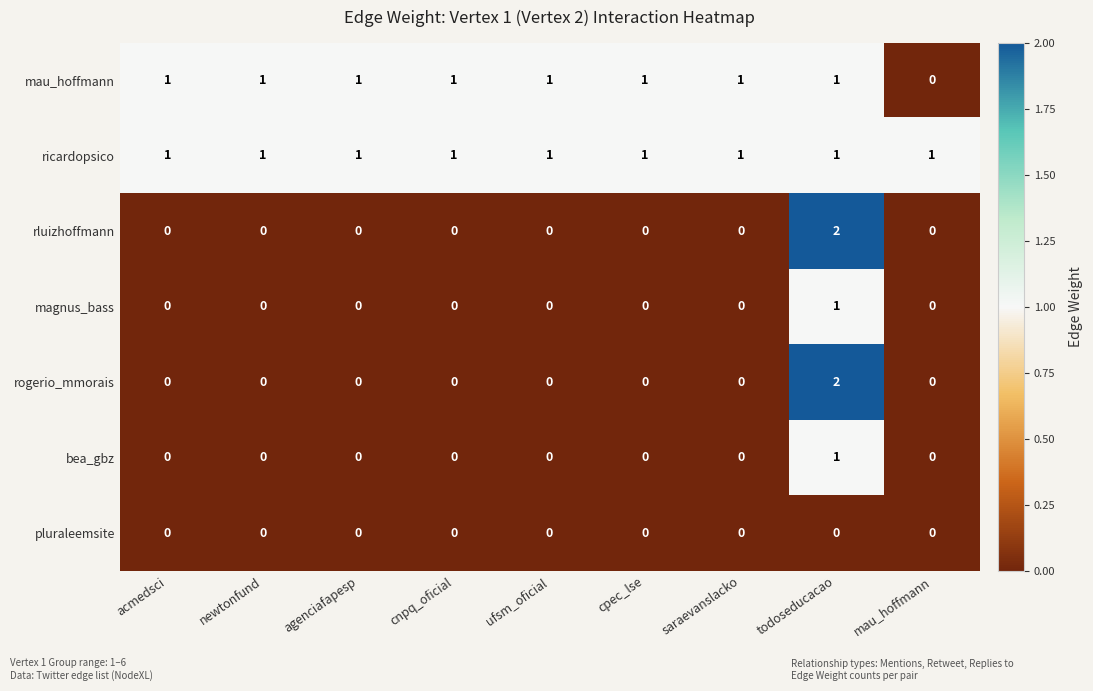

Count the number of categories in the chart.

9